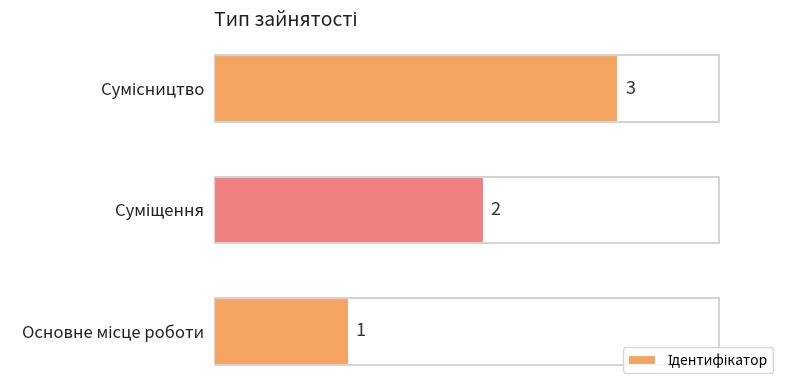

Count the values in the range 1 to 3.

3